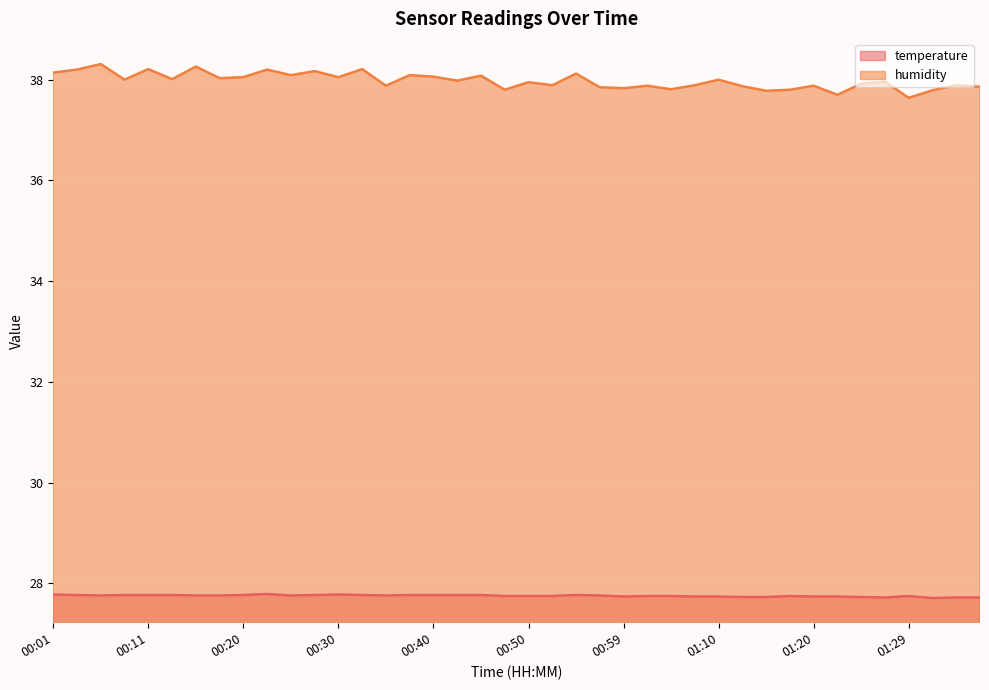

Rank the series by their average value, from highest to lowest.

humidity, temperature